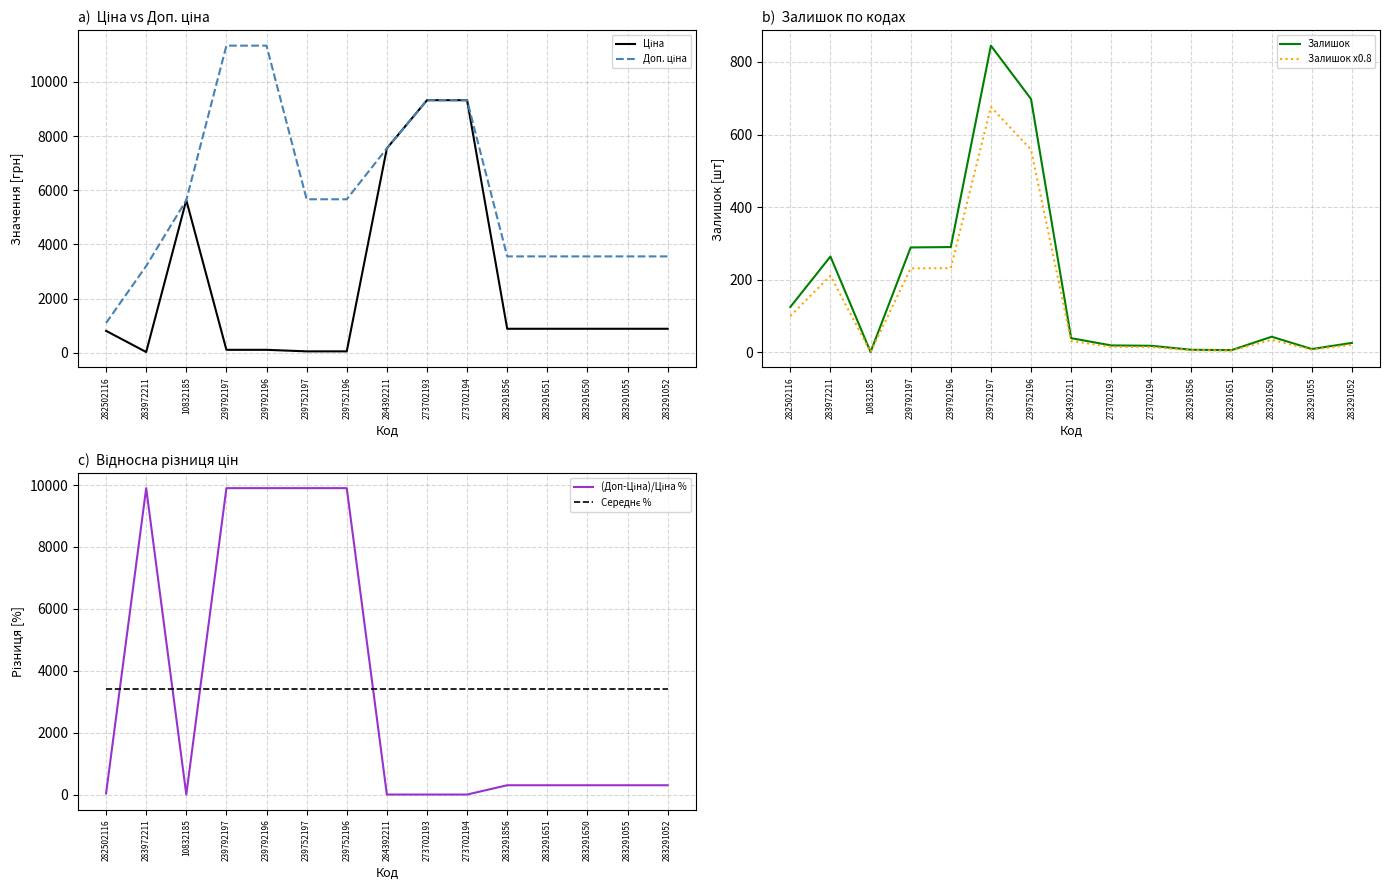

Does the chart display data point markers on the line(s)?

No